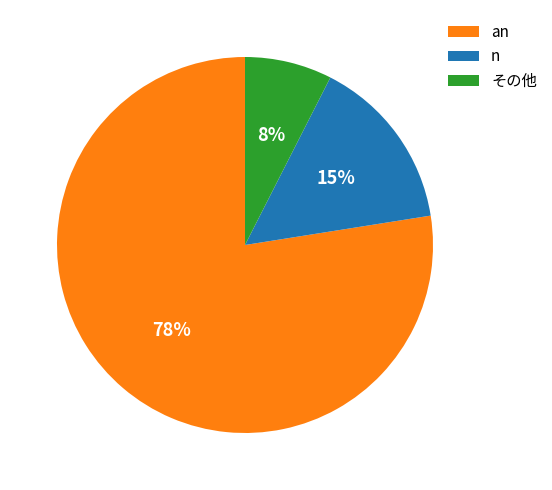

Rank the categories by value from highest to lowest.

an, n, その他